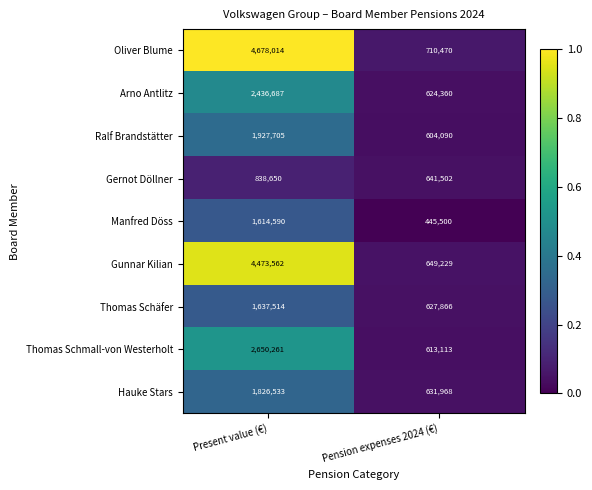

Reading left to right, what are all the values shown in this chart?

Oliver Blume: Present value (€)=4678014	Pension expenses 2024 (€)=710470
Arno Antlitz: Present value (€)=2436687	Pension expenses 2024 (€)=624360
Ralf Brandstätter: Present value (€)=1927705	Pension expenses 2024 (€)=604090
Gernot Döllner: Present value (€)=838650	Pension expenses 2024 (€)=641502
Manfred Döss: Present value (€)=1614590	Pension expenses 2024 (€)=445500
Gunnar Kilian: Present value (€)=4473562	Pension expenses 2024 (€)=649229
Thomas Schäfer: Present value (€)=1637514	Pension expenses 2024 (€)=627866
Thomas Schmall-von Westerholt: Present value (€)=2650261	Pension expenses 2024 (€)=613113
Hauke Stars: Present value (€)=1826533	Pension expenses 2024 (€)=631968